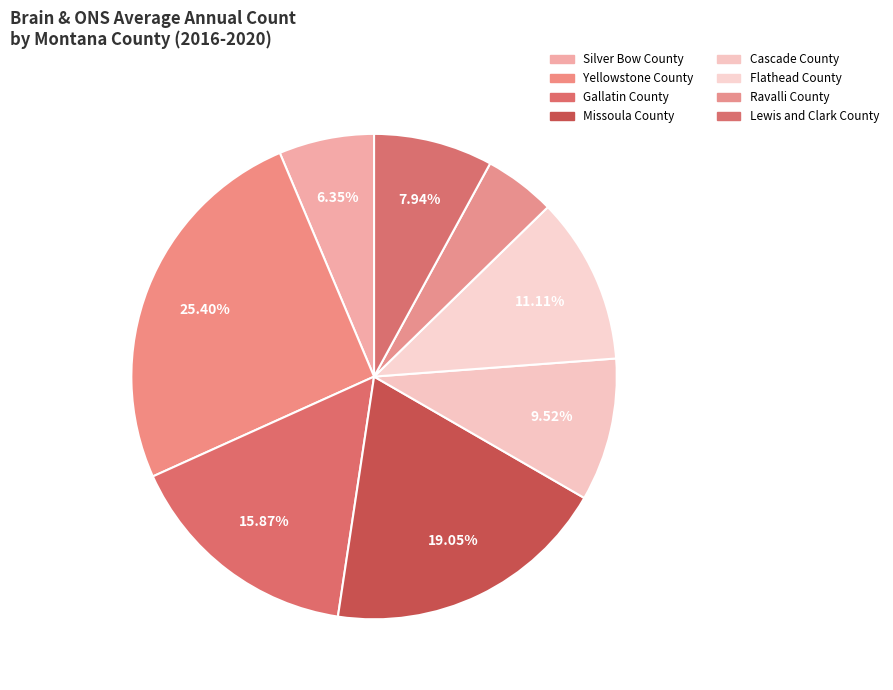

How many segments does this pie chart have?

8